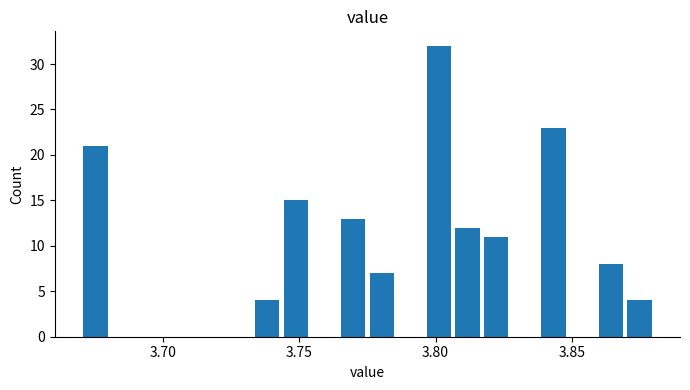

Around what value on the x-axis is the tallest bar? Give the approximate position of its centre, as read against the axis.

3.800